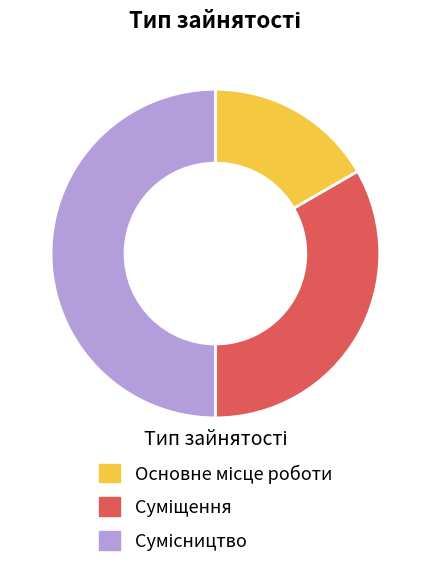

What is the smallest slice in the pie chart?

Основне місце роботи